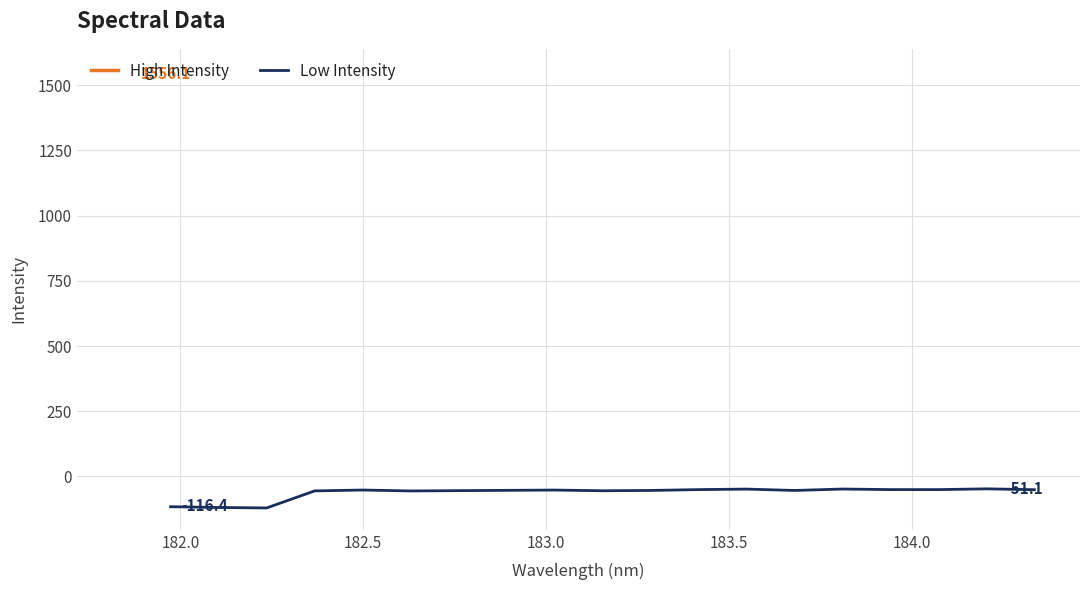

True or false: High Intensity and Low Intensity intersect in this chart.

False